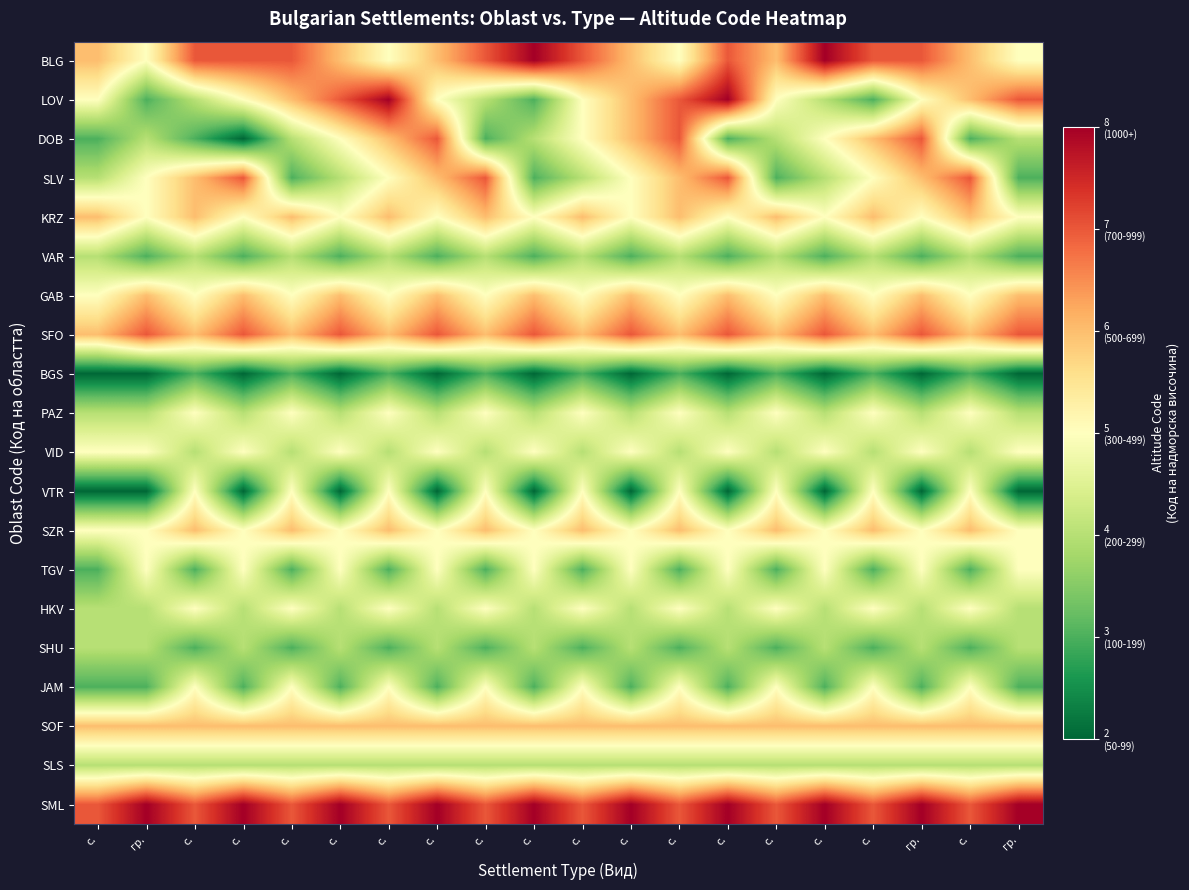

At which category is the sum across all series the highest?

с.